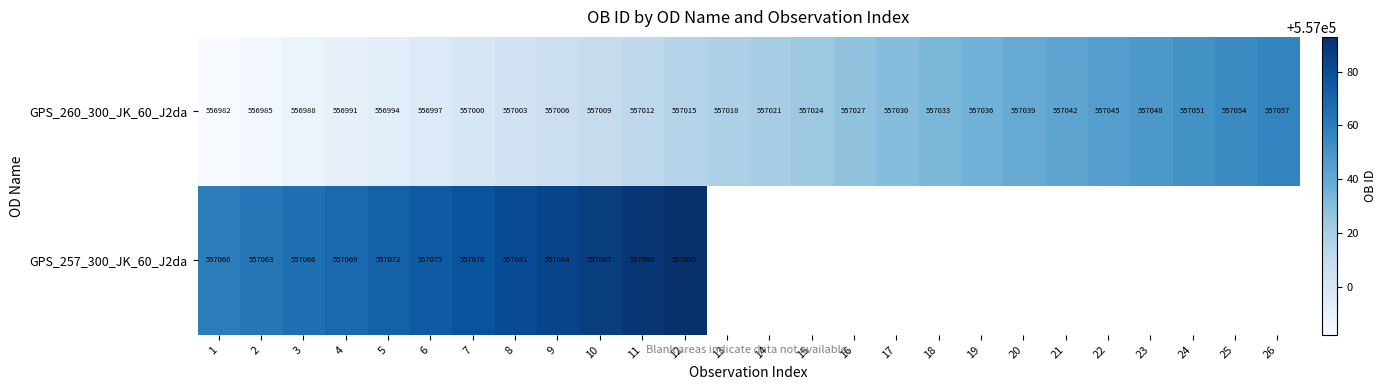

What is the average value of the GPS_260_300_JK_60_J2da series?

557020